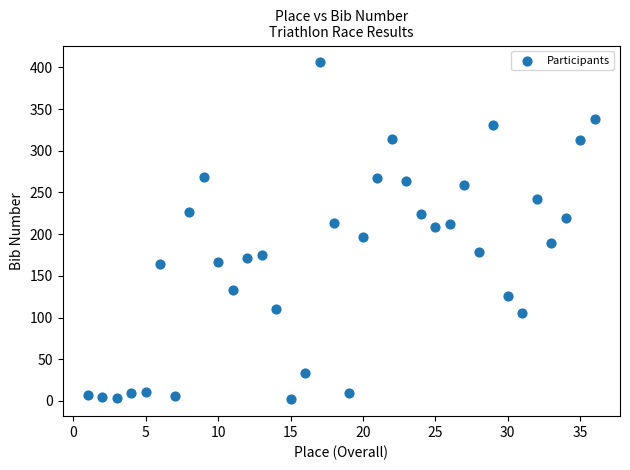

What is the range of Y values (max minus min)?

404